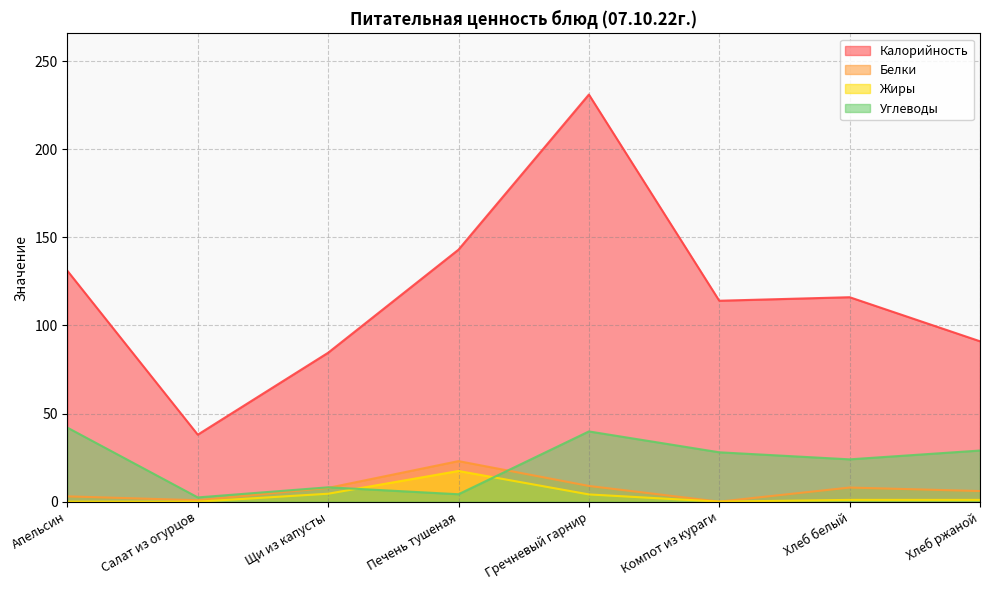

The Белки series shows 10.7 at Хлеб ржаной. True or false?

False